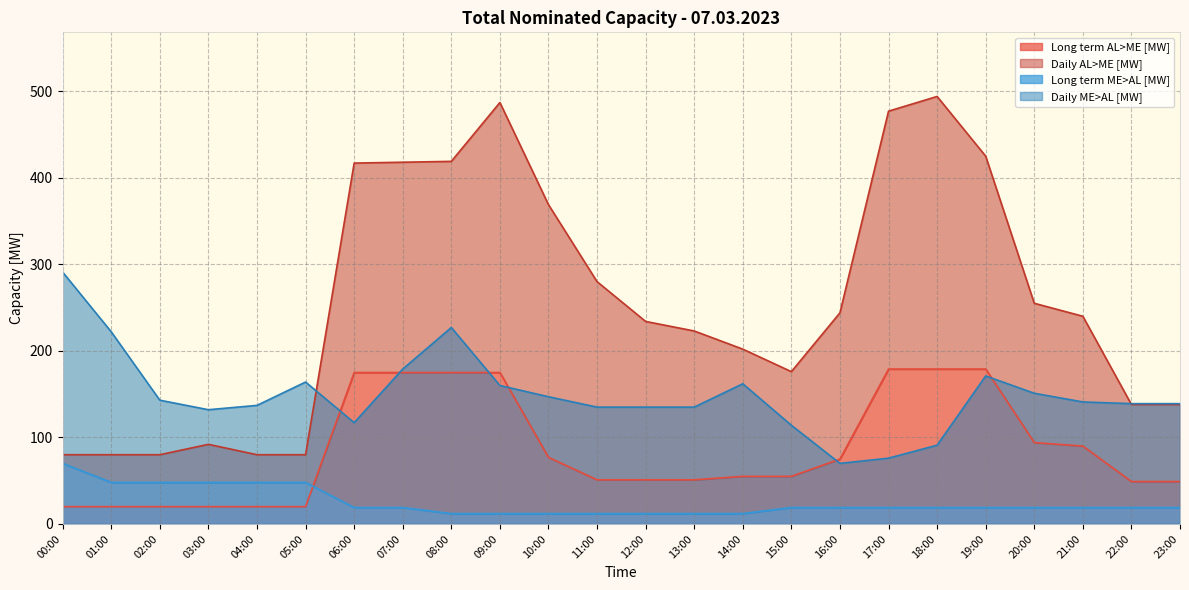

What is the label of the 22nd point from the left?

21:00